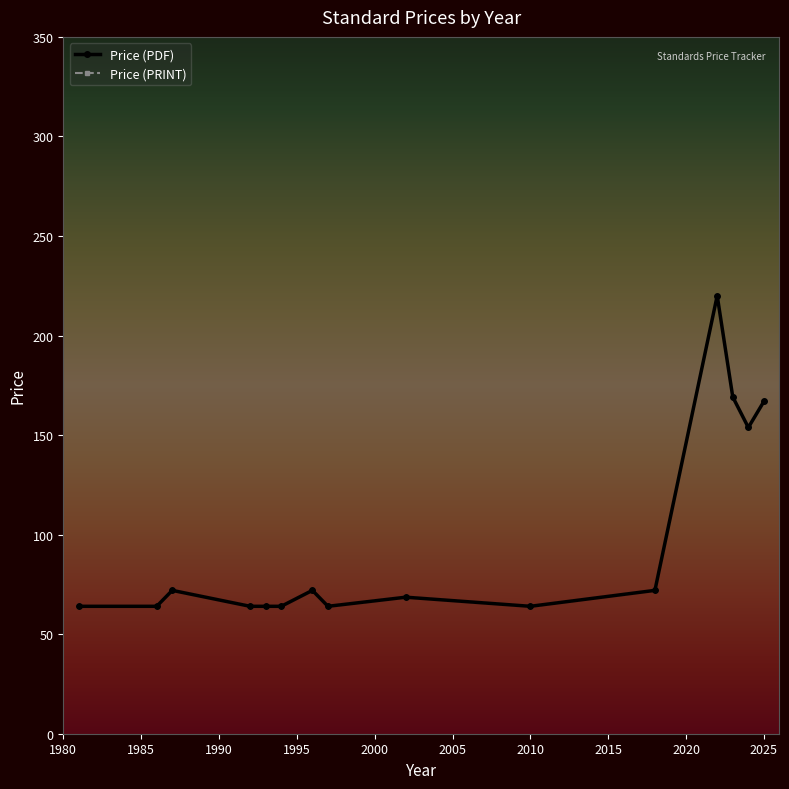

Is this an area chart (filled region under the line)?

No